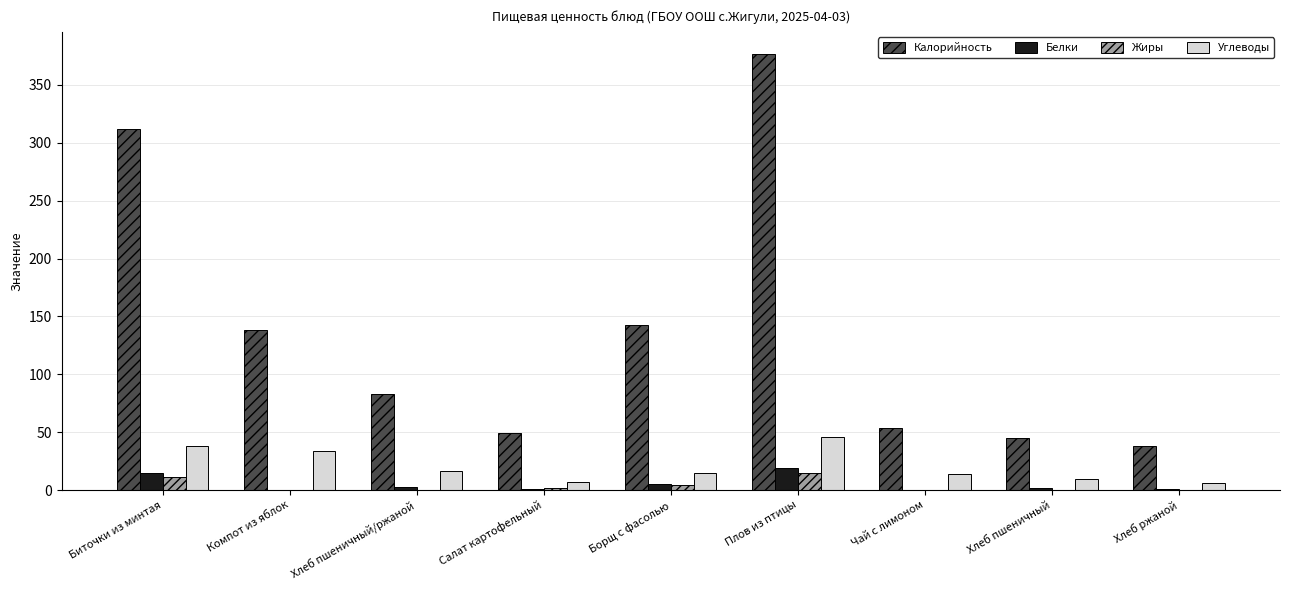

What is the maximum value for Калорийность?

377.0